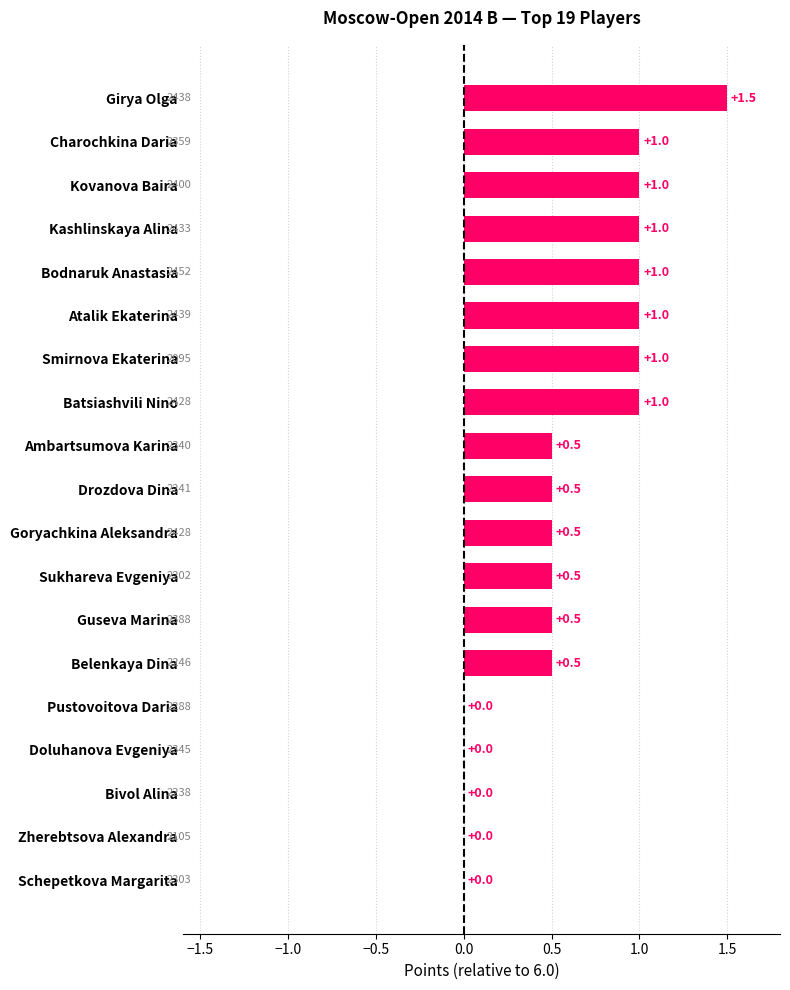

Count the values in the range 0 to 1.

18